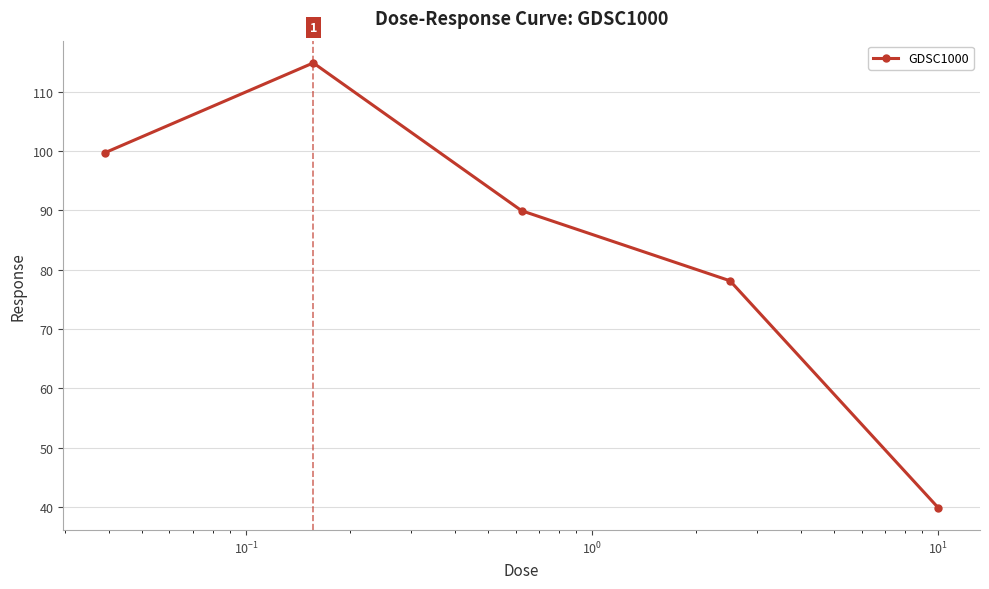

What is the difference between the second highest and minimum values?

59.9